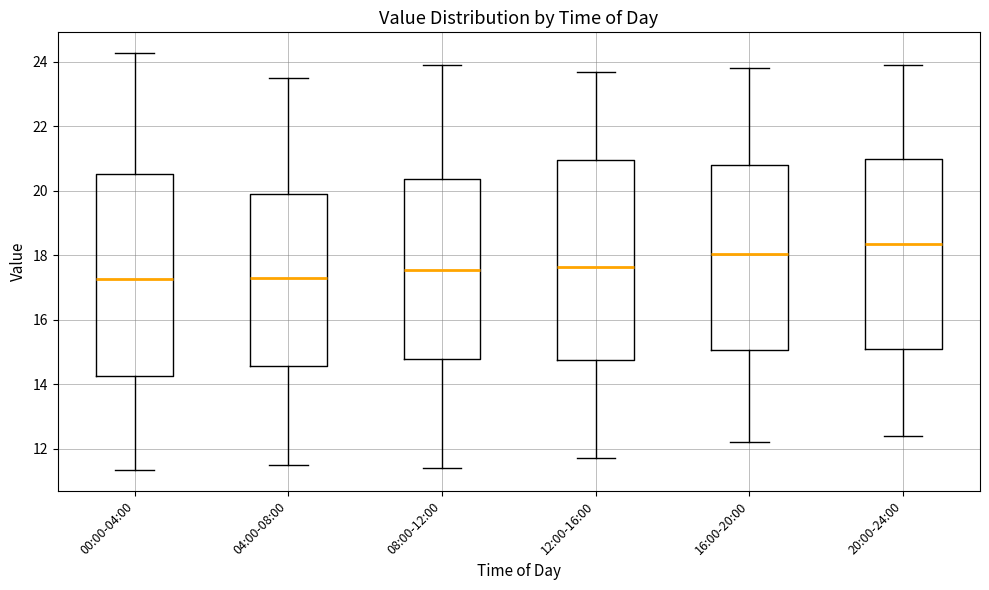

Where is the lower edge of the box for 16:00-20:00 on the y-axis? The values are not printed on the chart, so give them approximately, as read against the axis.

15.0